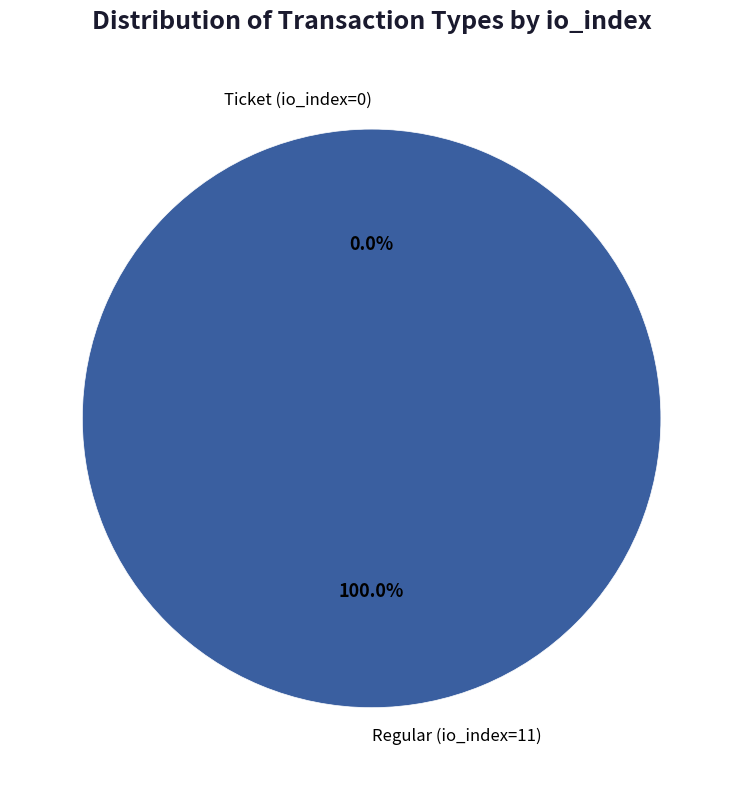

Which has a higher value, Regular (io_index=11) or Ticket (io_index=0)?

Regular (io_index=11)